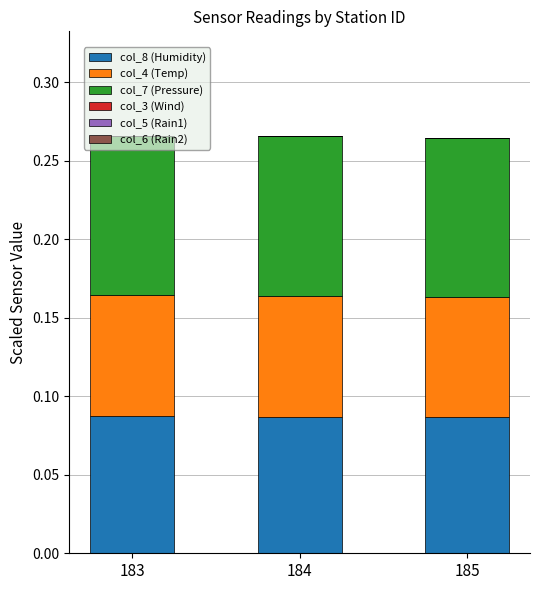

Is it true that col_8 (Humidity) equals 0.1 at 185?

True